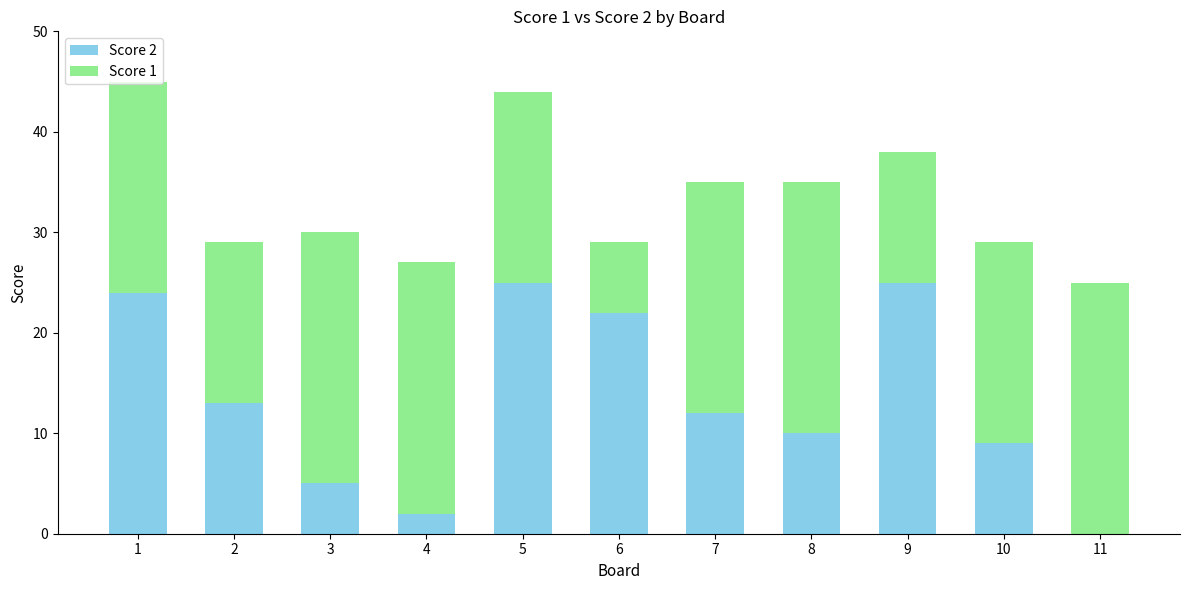

Is it true that Score 2 equals 38 at 6?

False